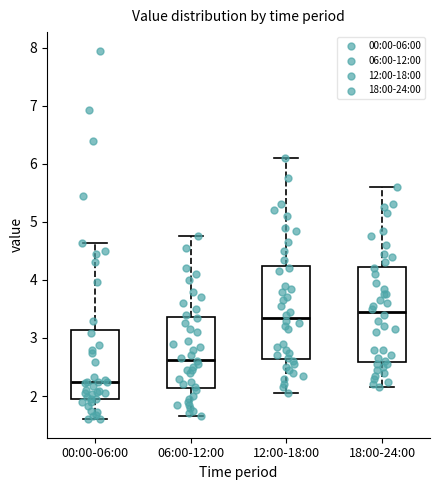

Reading left to right, transcribe this box plot: for each box, give where its median line is, the range the box spans, and where its two whiskers end, as read against the y-axis. The values are not printed on the chart, so give them approximately, as read against the axis.

00:00-06:00: median 2.2, box 2.0 to 3.1, whiskers 1.6 to 4.6
06:00-12:00: median 2.6, box 2.1 to 3.4, whiskers 1.7 to 4.8
12:00-18:00: median 3.4, box 2.6 to 4.2, whiskers 2.1 to 6.1
18:00-24:00: median 3.5, box 2.6 to 4.2, whiskers 2.2 to 5.6